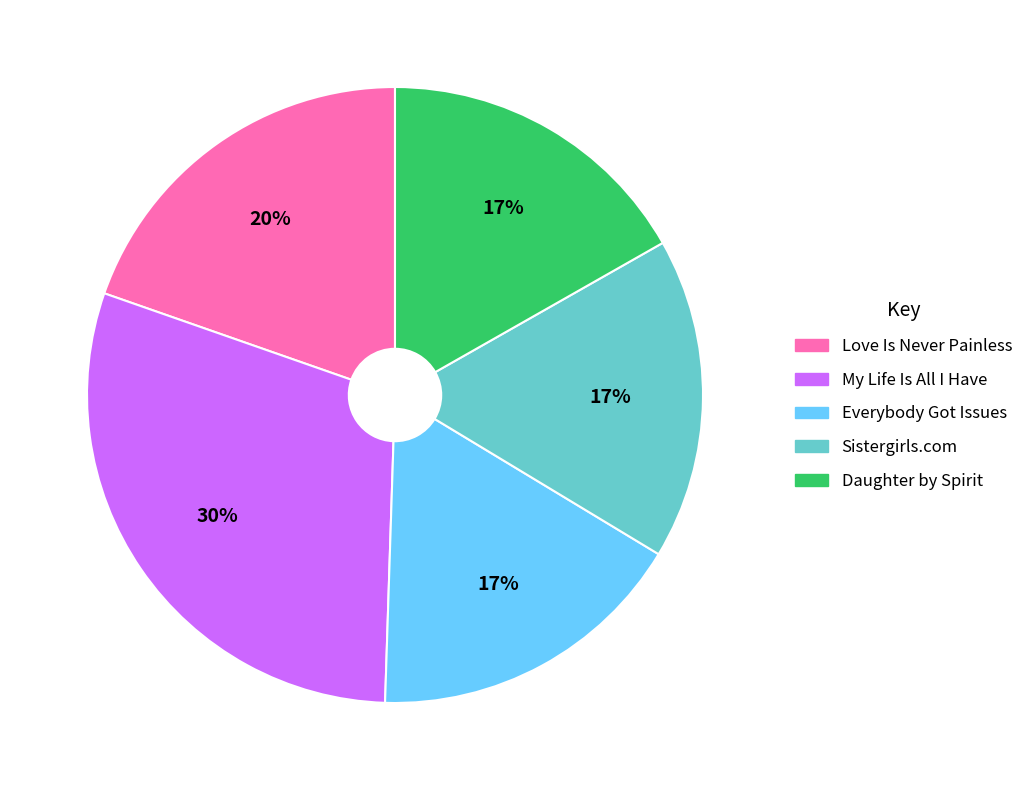

How many segments does this pie chart have?

5